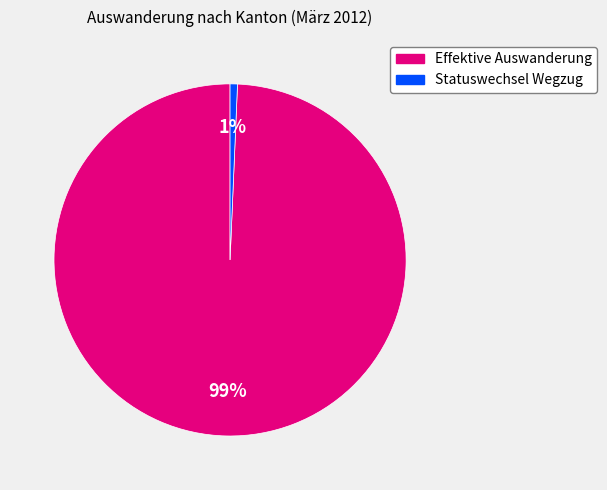

To the nearest percent, what is the average slice percentage?

50%